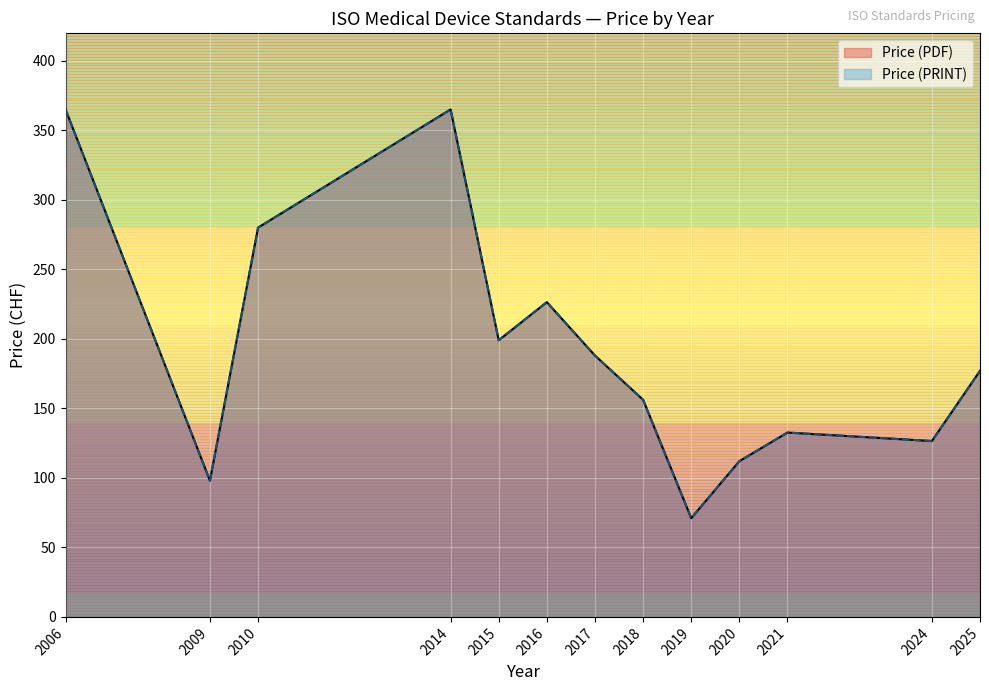

Between 2006 and 2016, which series saw the biggest shift?

Price (PDF)